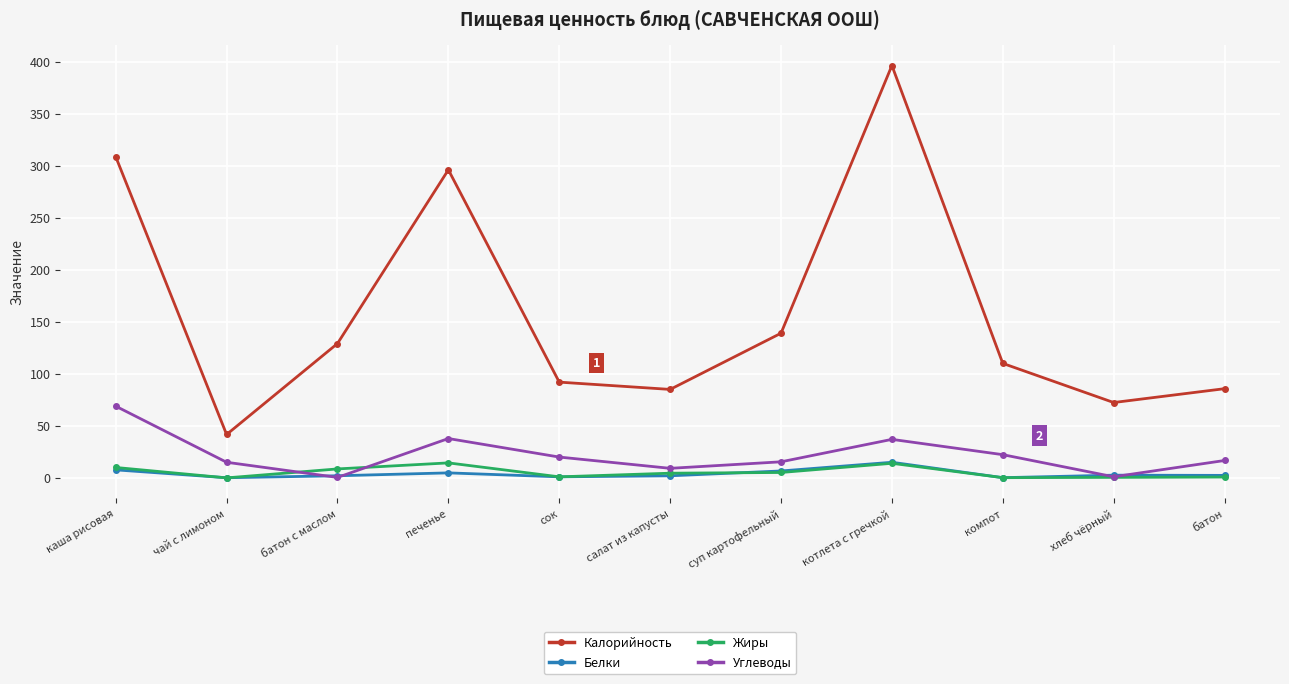

Is it true that Калорийность equals 37.6 at салат из капусты?

False